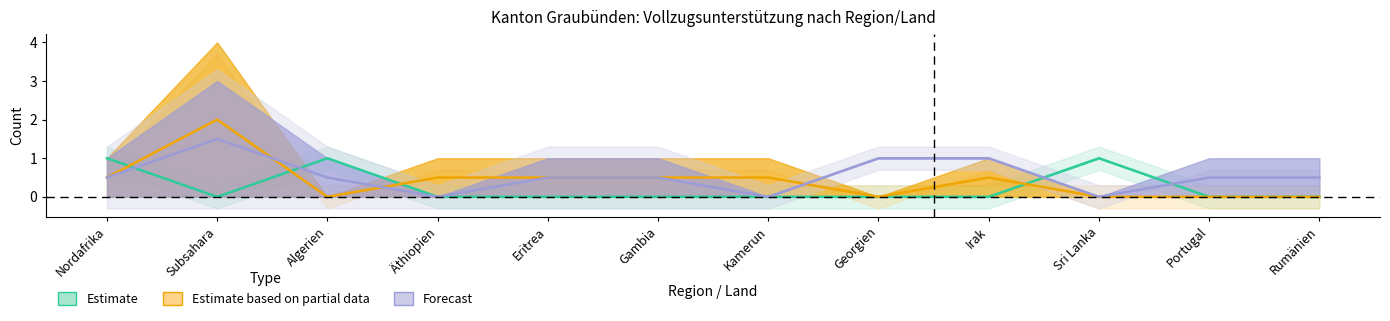

How many interior local valleys does the Forecast series have?

3